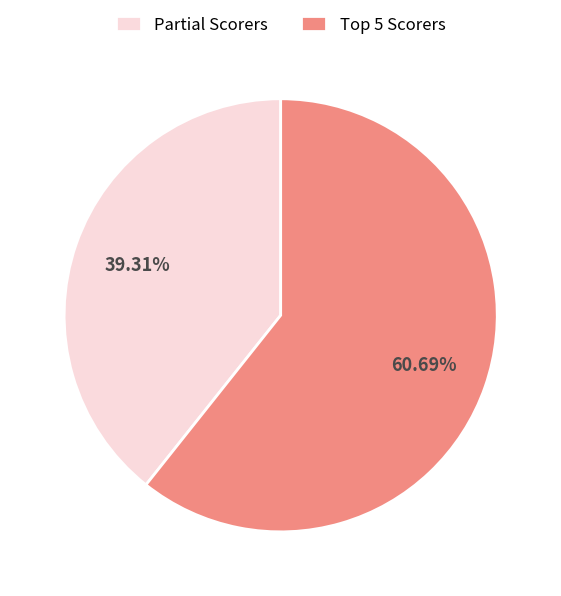

To the nearest percent, what is the average slice percentage?

50%